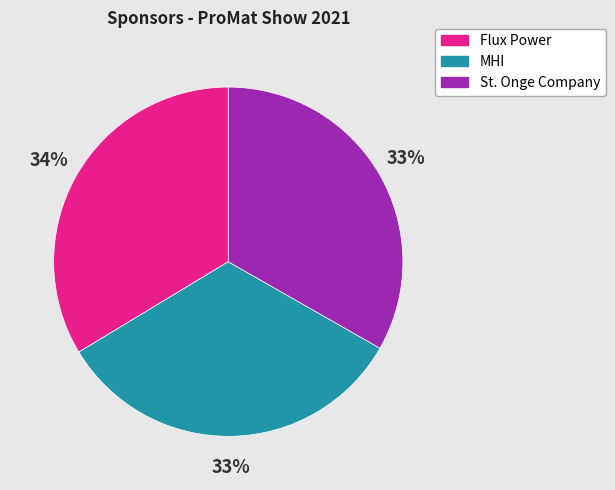

True or false: St. Onge Company accounts for 33% of the total.

True